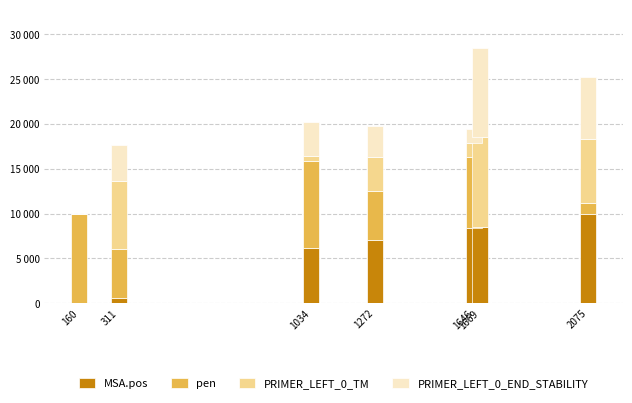

What is the sum of the pen values at 160 and 1272?

15510.5